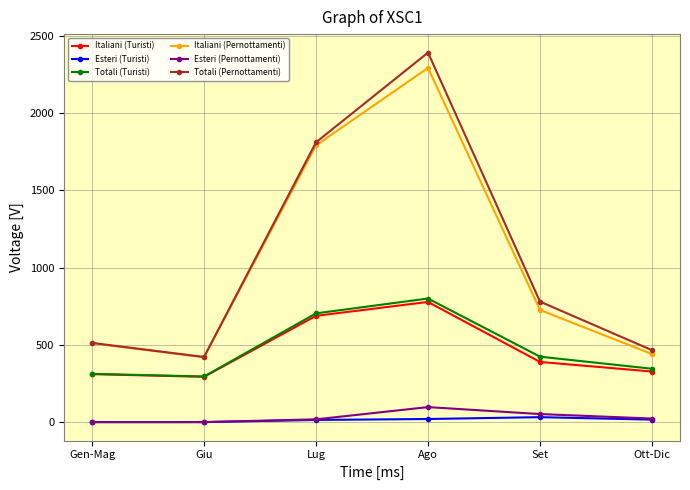

What is the spread (max minus min) of values at Ott-Dic?

449